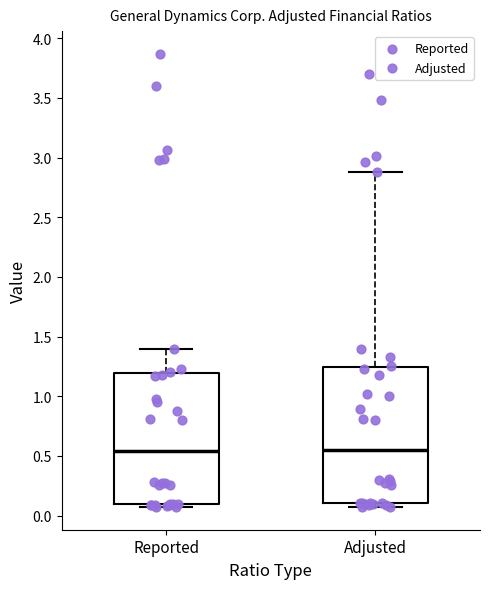

Reading left to right, read every box against the y-axis: the position of its median line, the range the box covers, and the ends of its whiskers. The values are not printed on the chart, so give them approximately, as read against the axis.

Reported: median 0.55, box 0.10 to 1.20, whiskers 0.05 to 1.40
Adjusted: median 0.55, box 0.10 to 1.25, whiskers 0.05 to 2.90